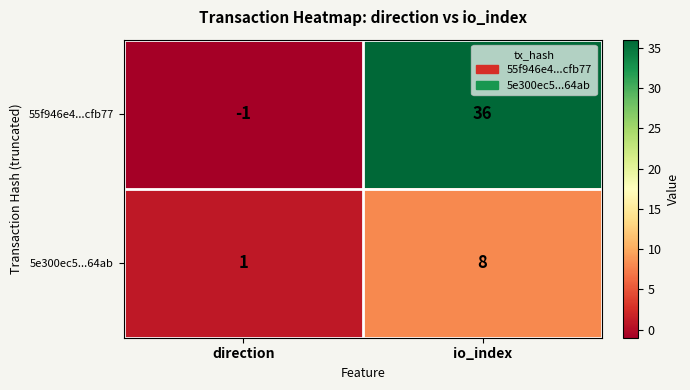

Reading right to left, extract all data points from this chart.

55f946e4...cfb77: io_index=36	direction=-1
5e300ec5...64ab: io_index=8	direction=1